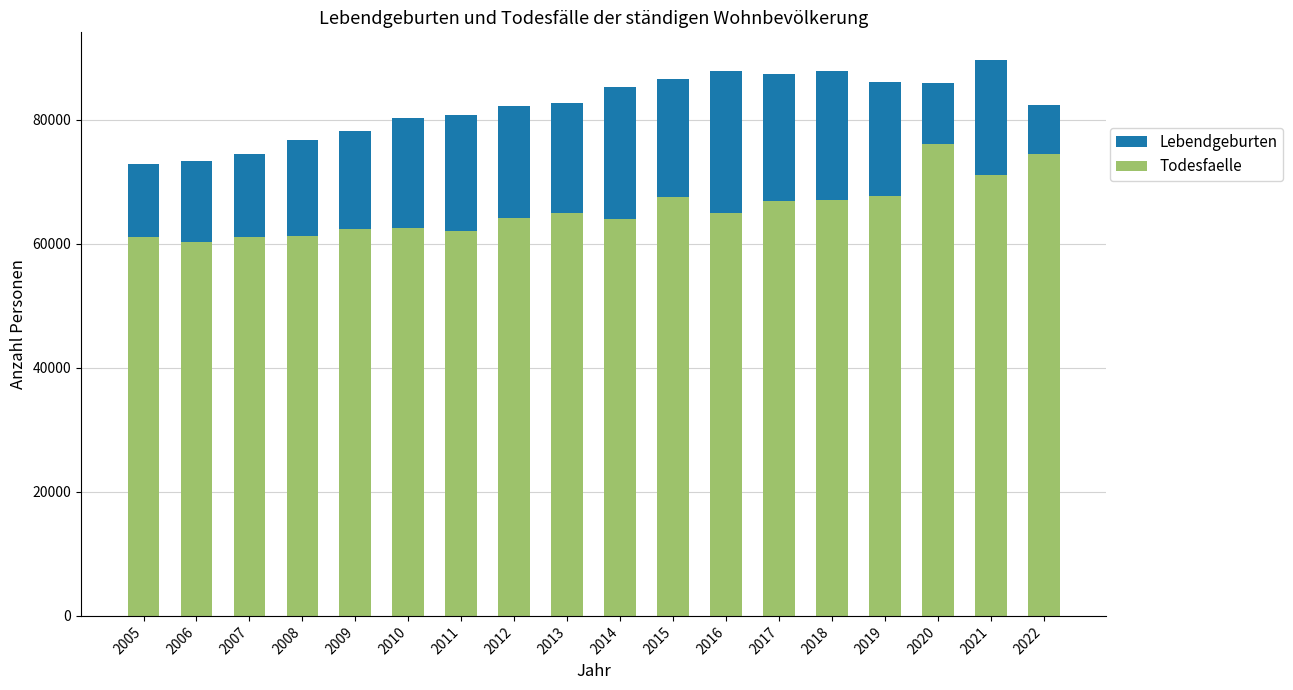

Which series has the largest total across all categories?

Lebendgeburten